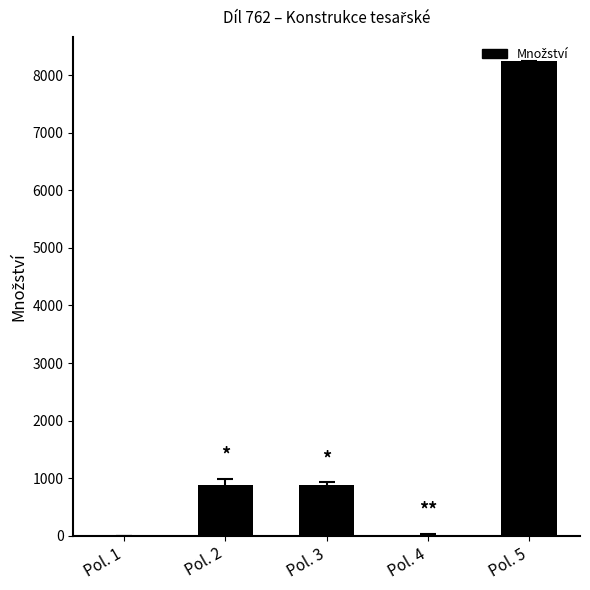

Which category has the highest value across all series?

Pol. 5